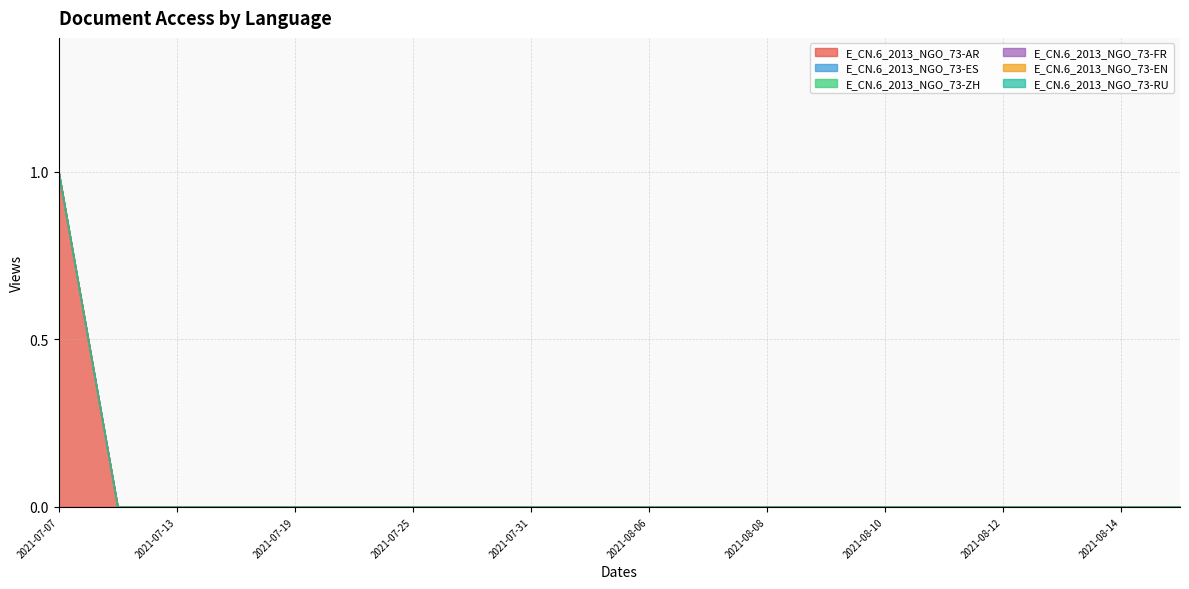

The value of E_CN.6_2013_NGO_73-ES at 2021-08-06 is 0. True or false?

True